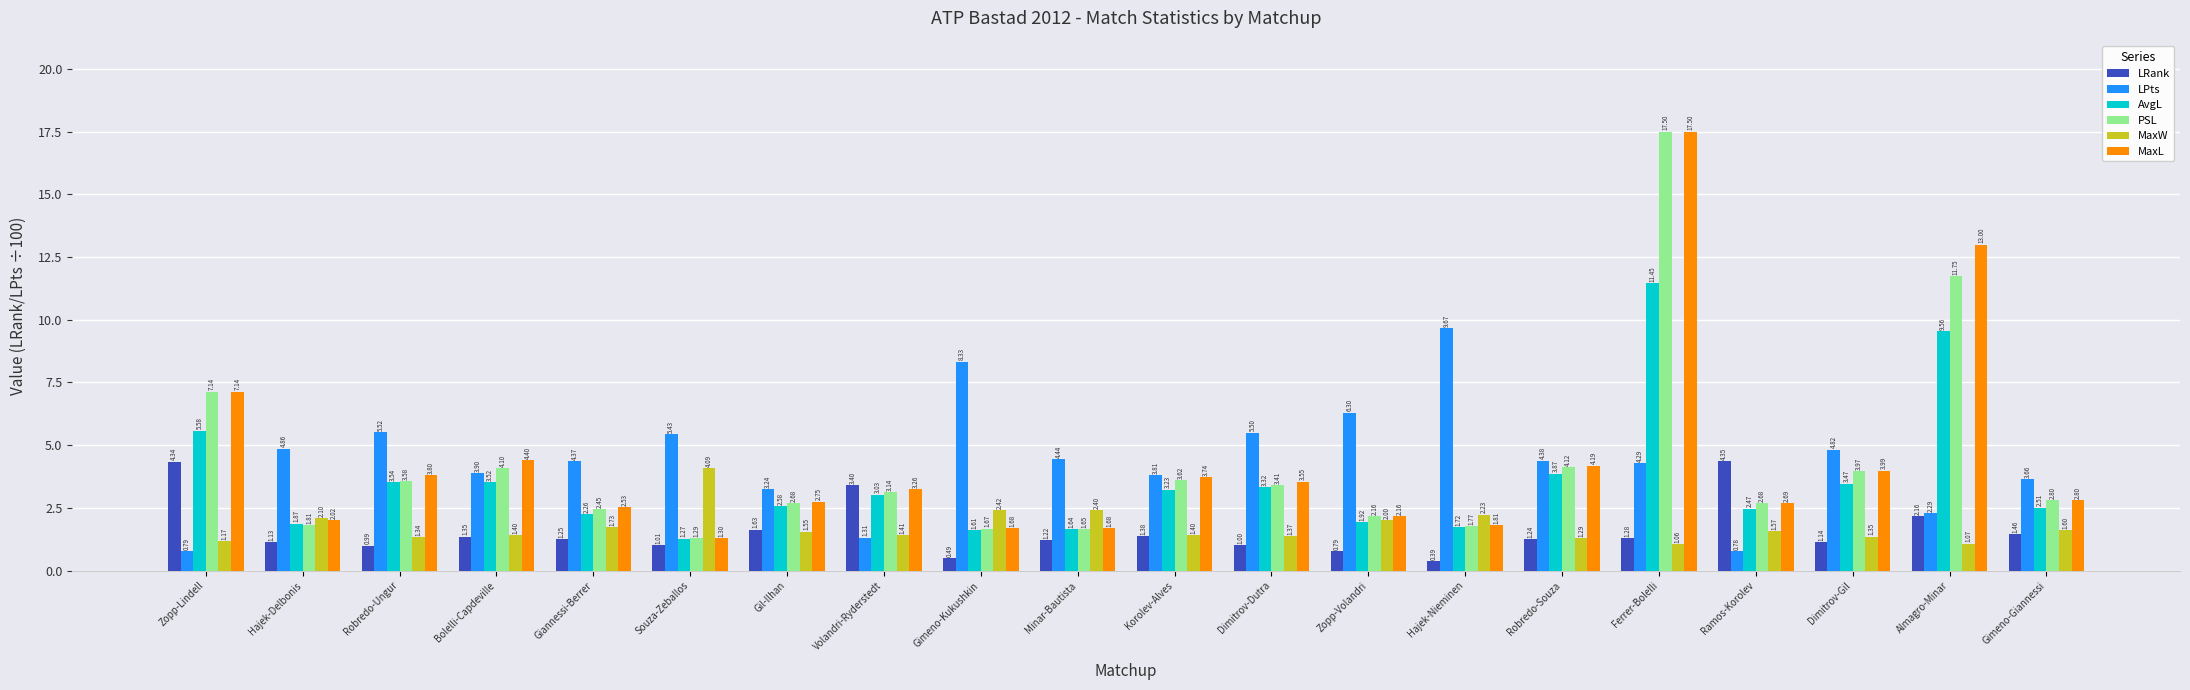

At which label does LRank first exceed 1?

Zopp-Lindell